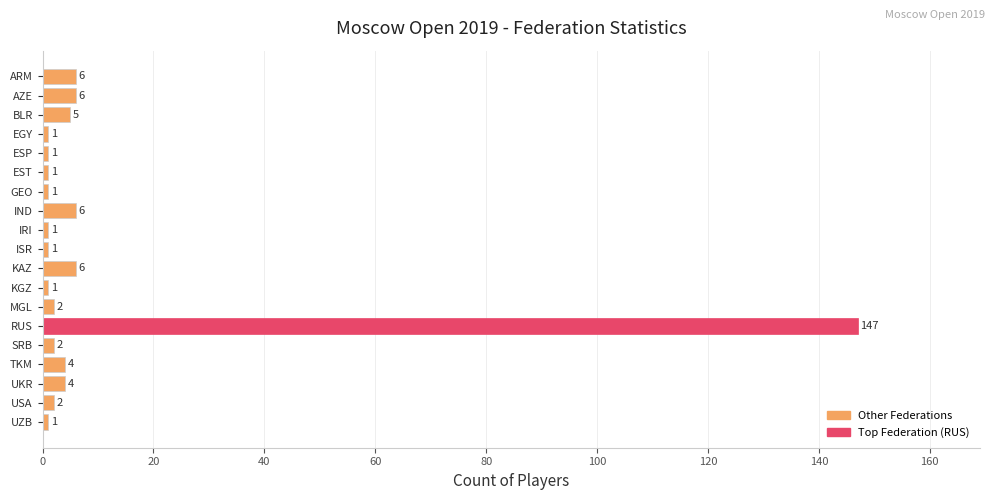

How many values are below 2?

8